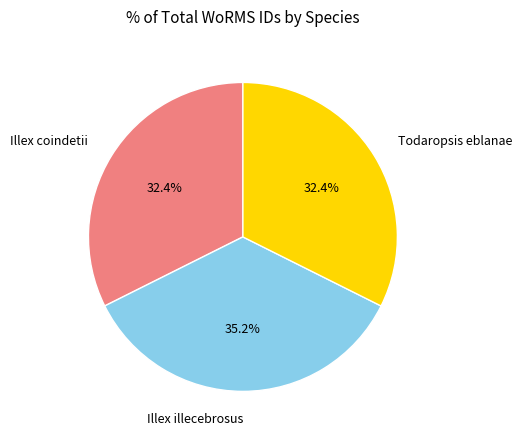

Which slice is the largest?

Illex illecebrosus